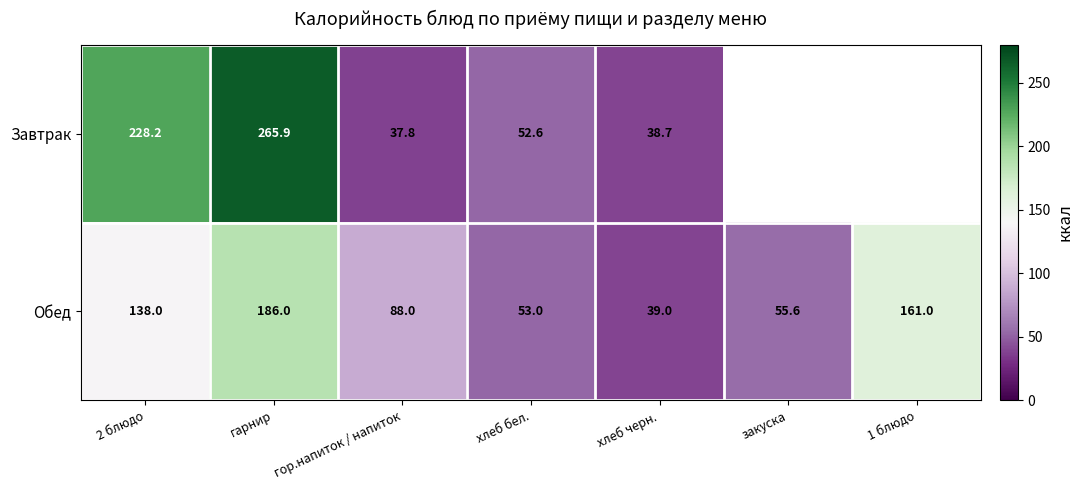

Is the value of Обед at 2 блюдо greater than the value of Завтрак at гор.напиток / напиток?

Yes